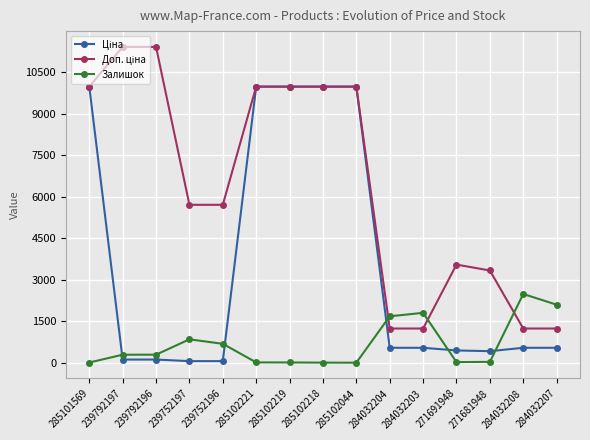

The value of Залишок at 284032208 is 2483.0. True or false?

True